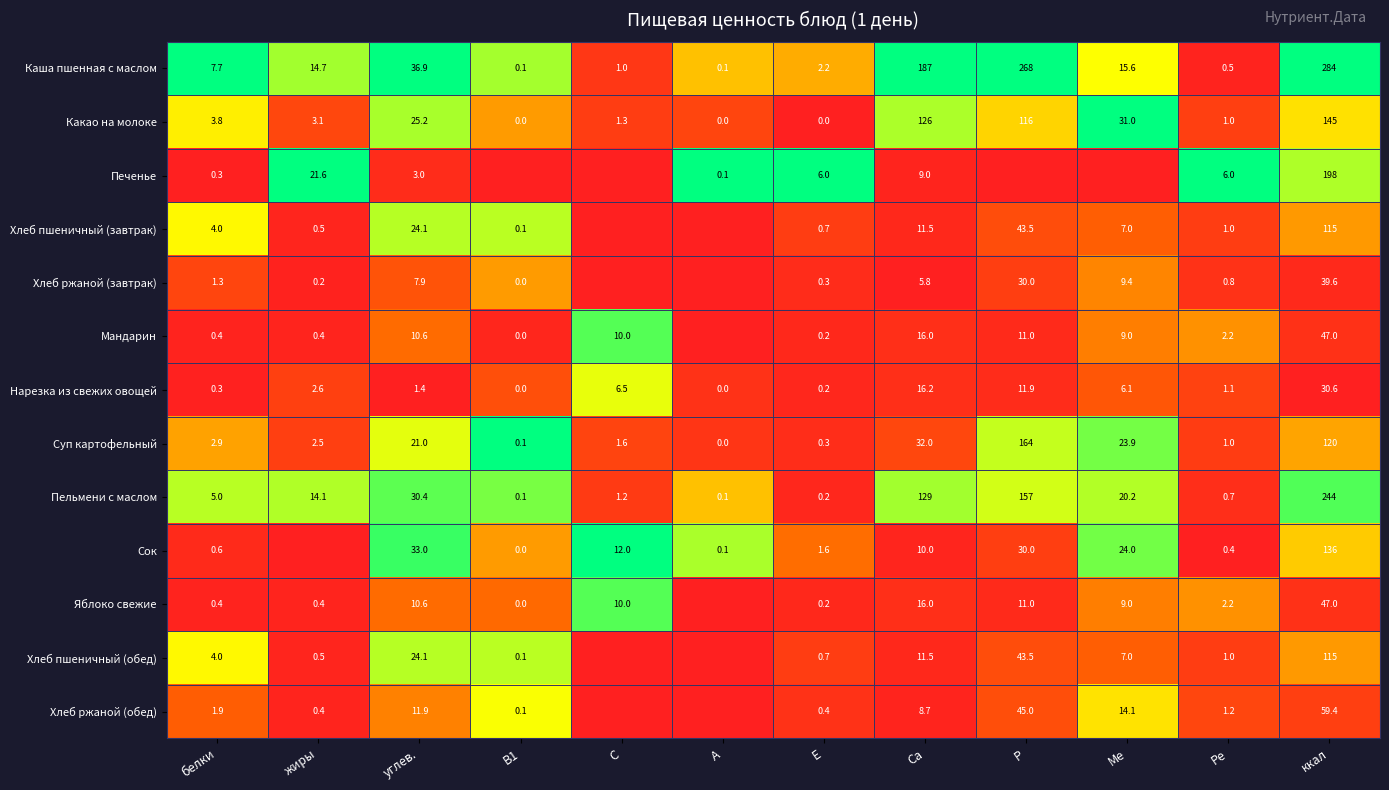

Is it true that Печенье equals 10.2 at Е?

False